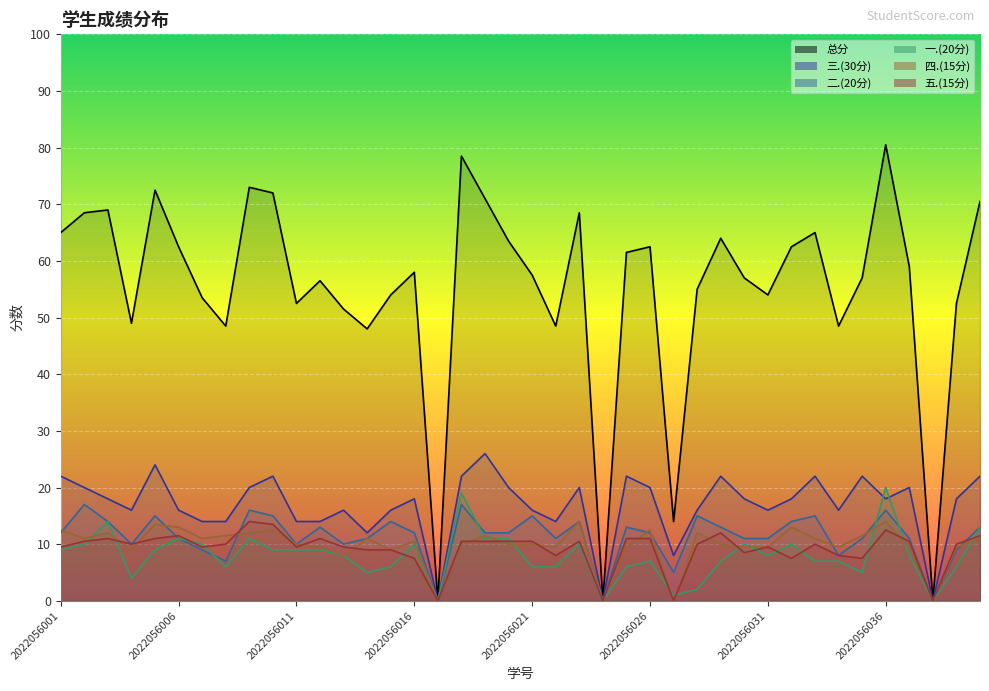

How many lines are shown in the chart?

6